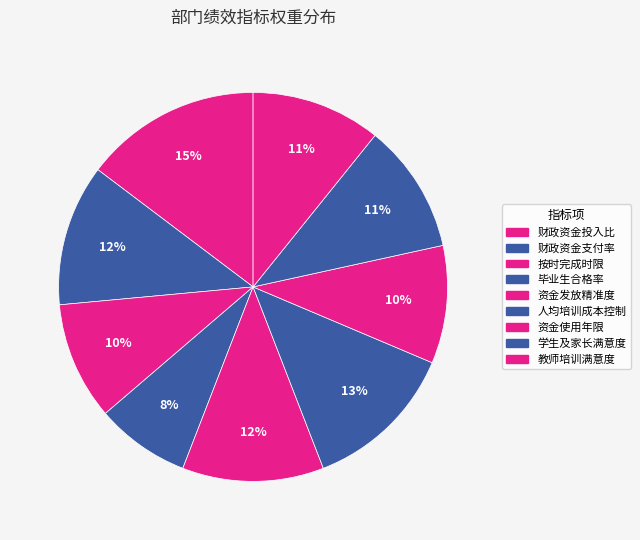

Rank the categories by value from highest to lowest.

财政资金投入比, 人均培训成本控制, 财政资金支付率, 资金发放精准度, 学生及家长满意度, 教师培训满意度, 按时完成时限, 资金使用年限, 毕业生合格率